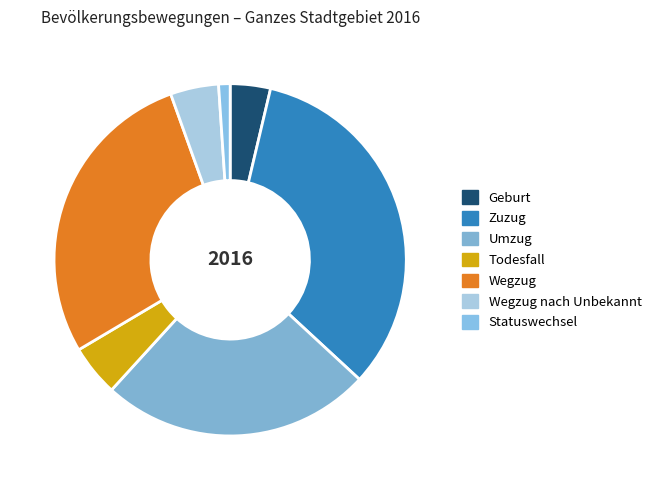

Does Todesfall represent more than half of the total?

No